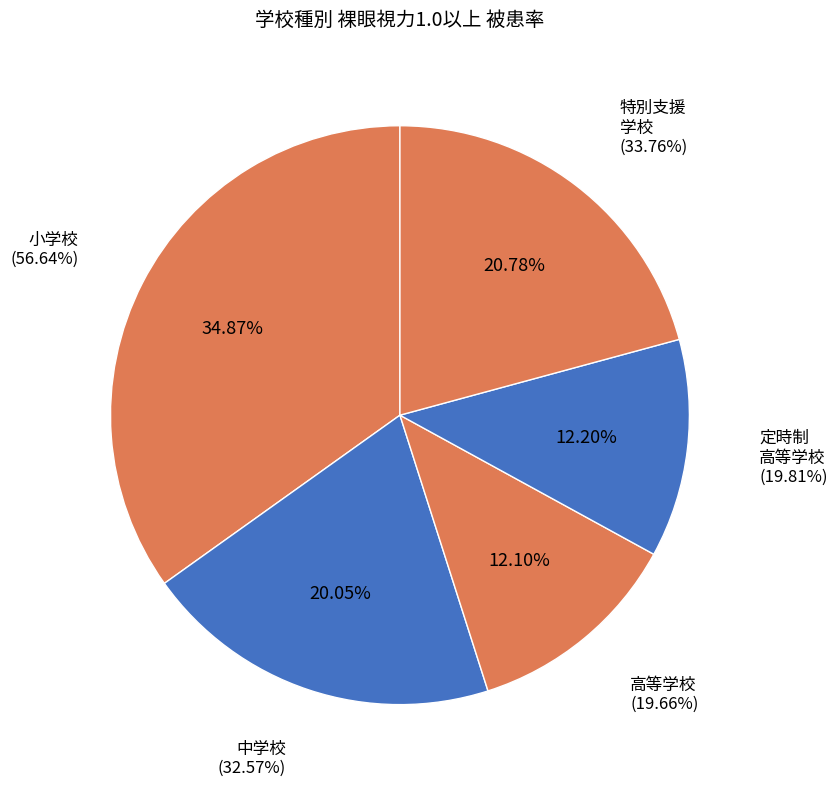

How much of the chart is everything except 小学校?

65.1%